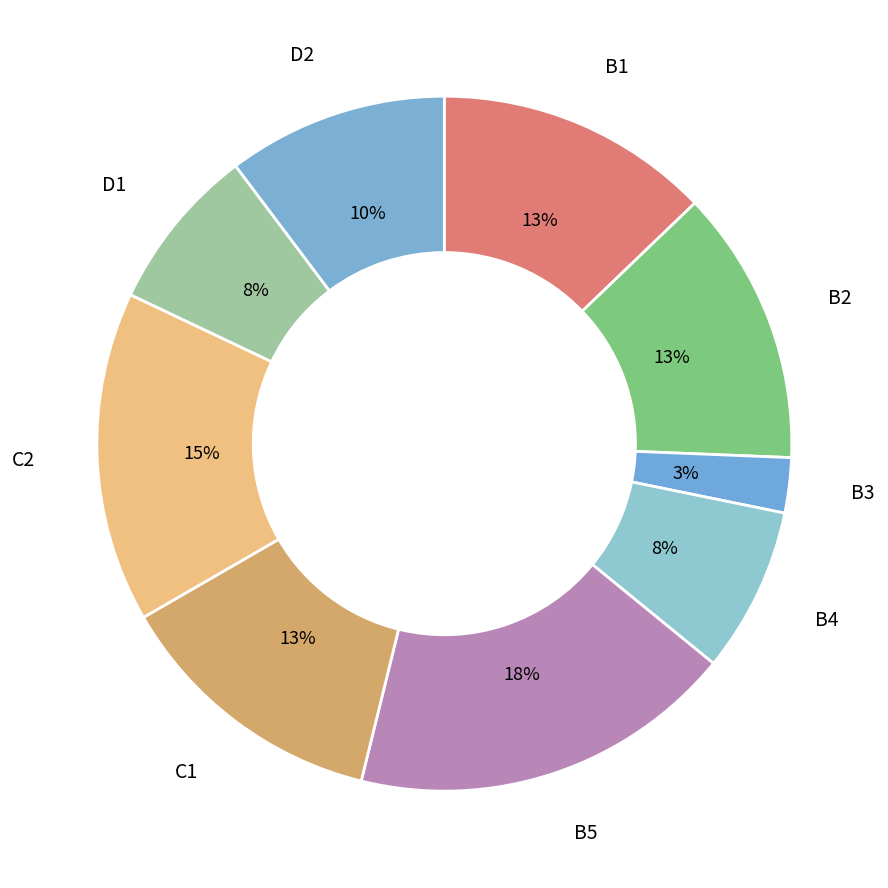

Which category has the smallest portion of the pie?

B3